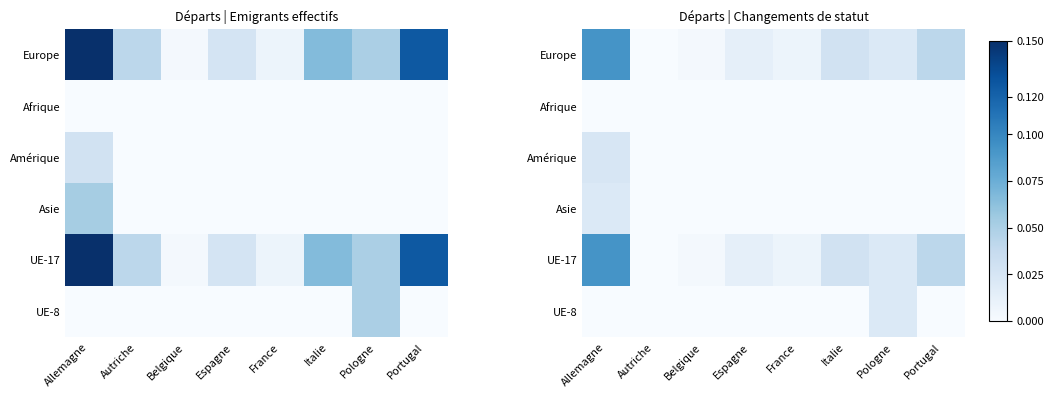

Is the value of Amérique at Belgique greater than the value of UE-17 at Italie?

No